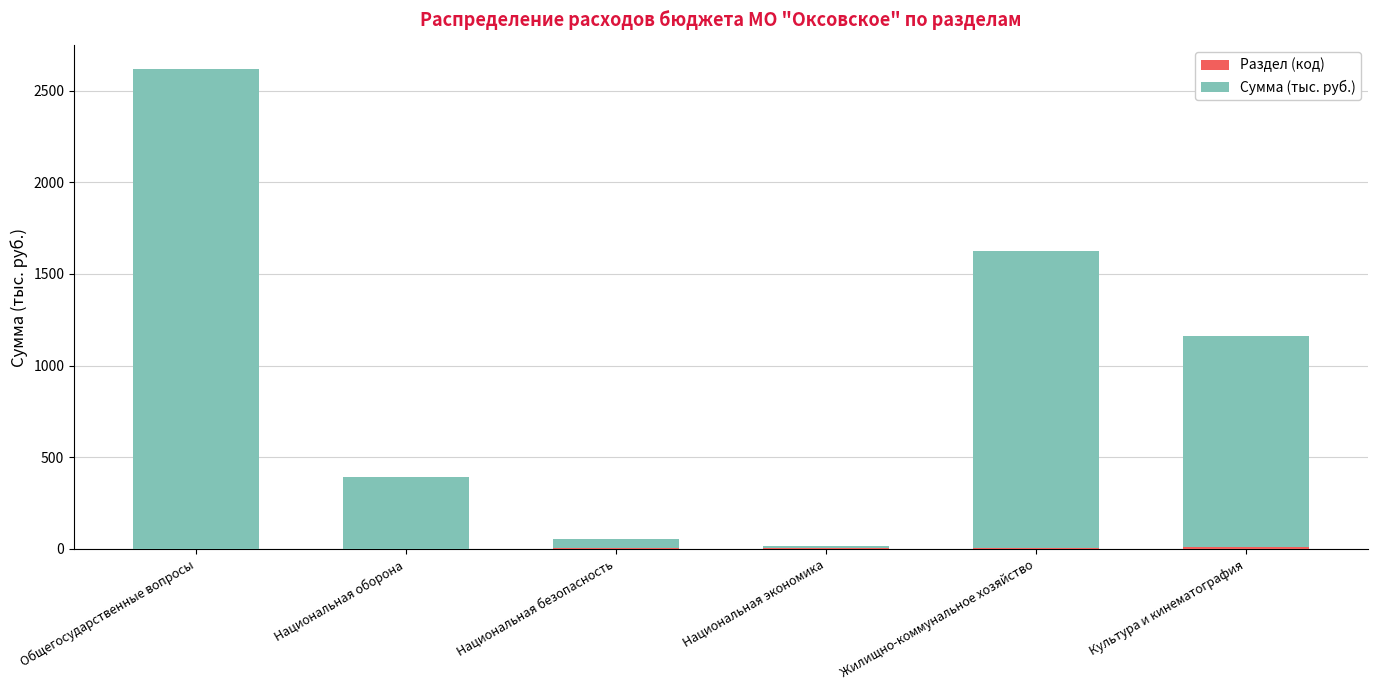

At which category is the sum across all series the highest?

Общегосударственные вопросы